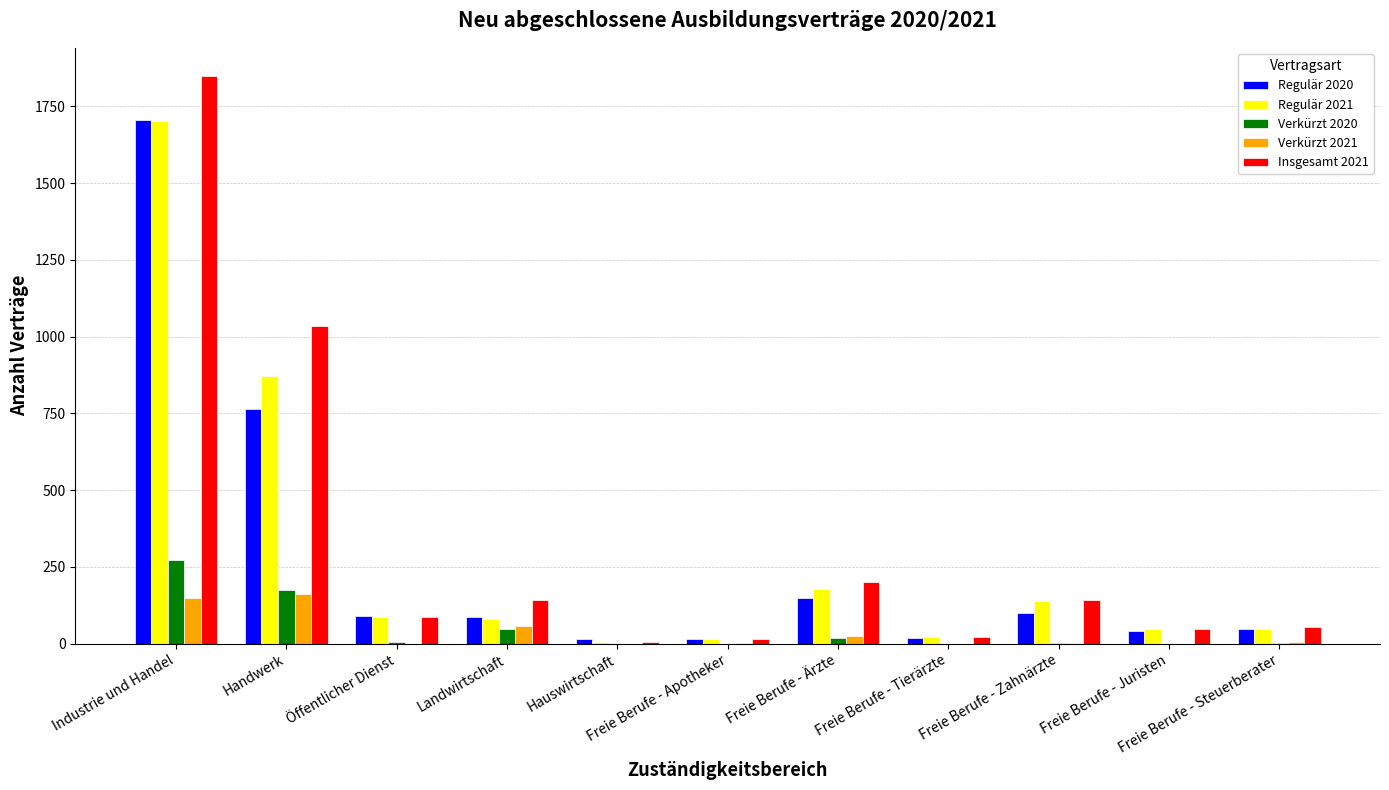

What is the greatest value displayed?

1848